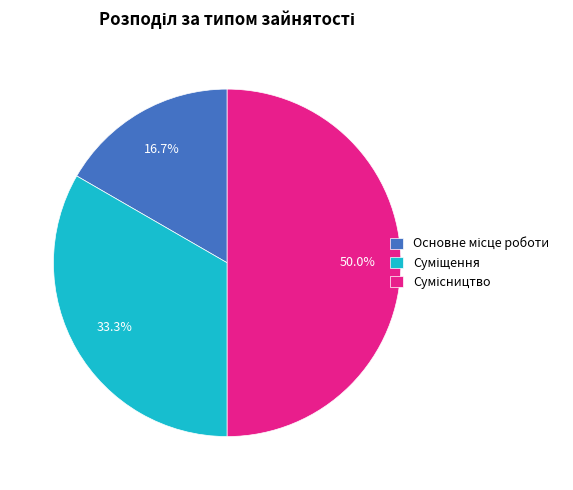

How many slices are in this pie chart?

3